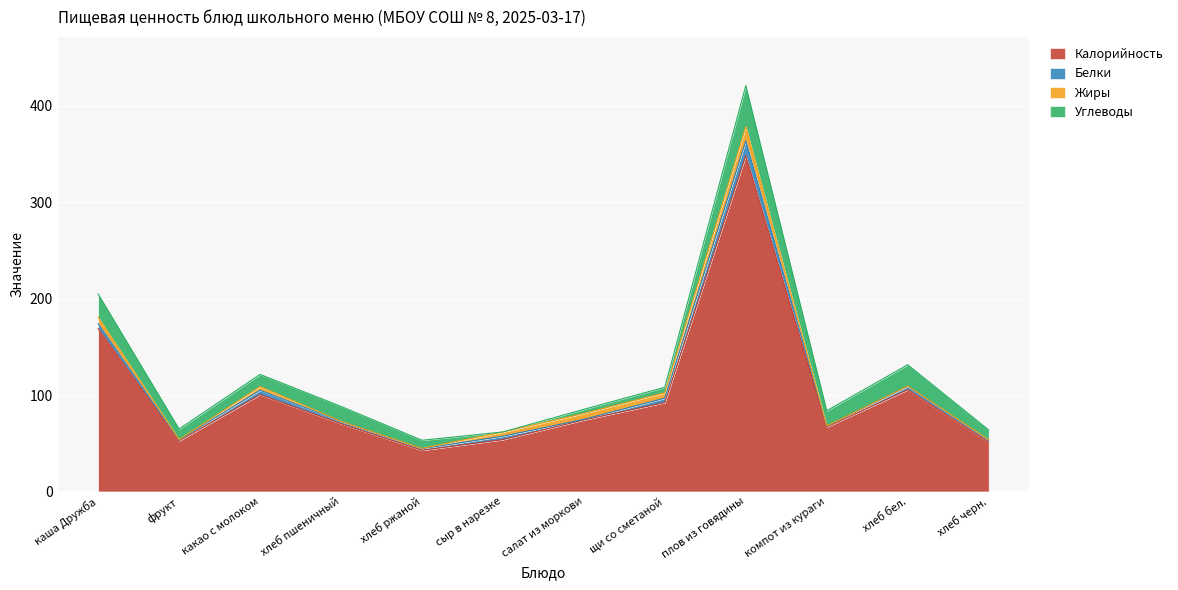

Is it true that Калорийность equals 92.2 at щи со сметаной?

True